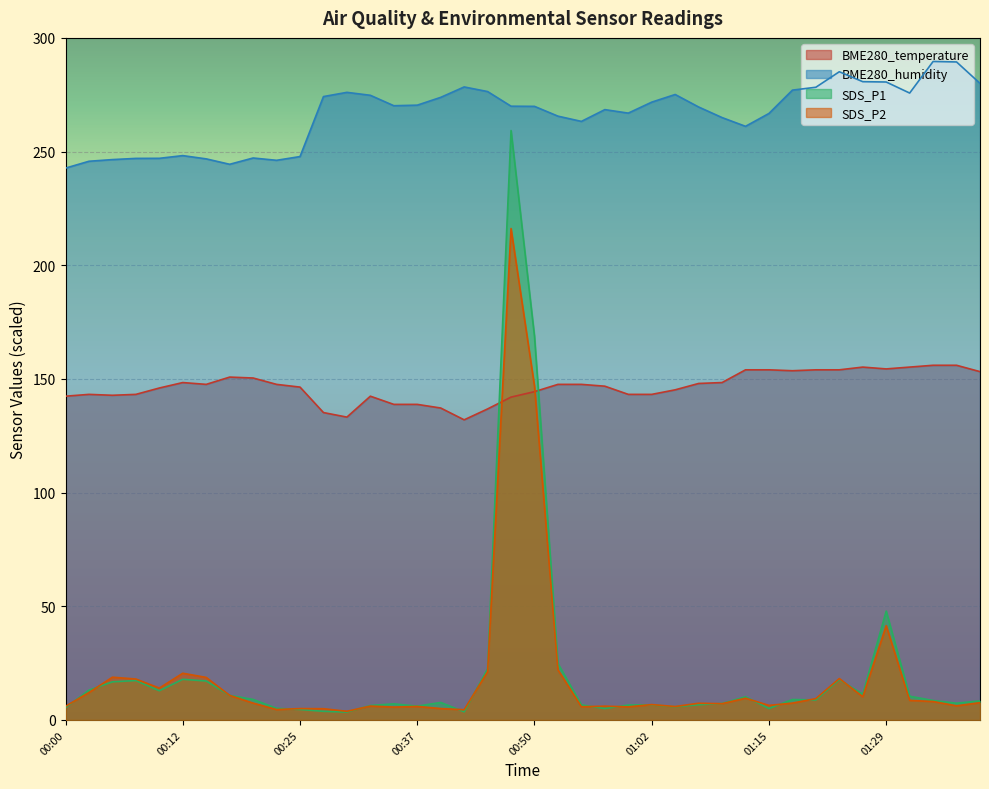

Is it true that BME280_humidity equals 162.6 at 01:12?

False